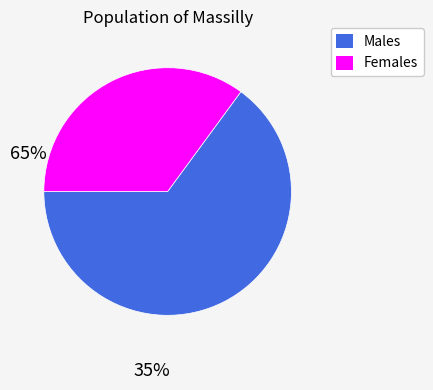

Which slice is the largest?

Males